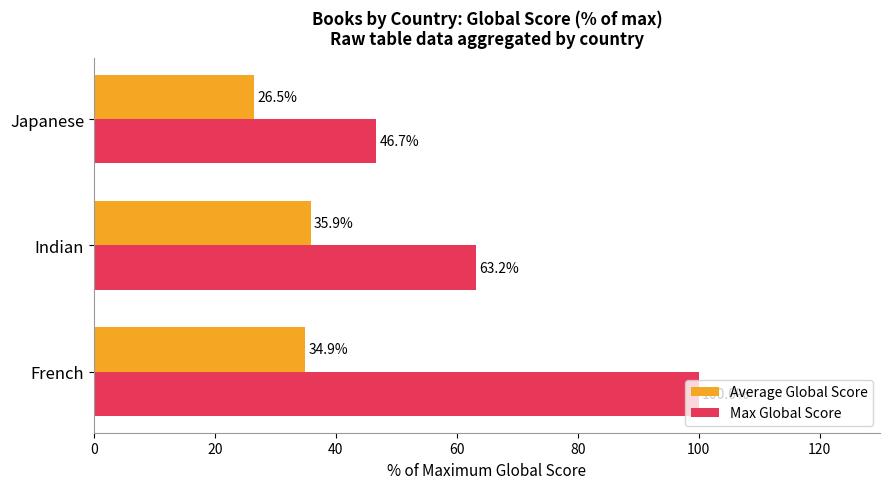

How many data points in Average Global Score are above 34?

2